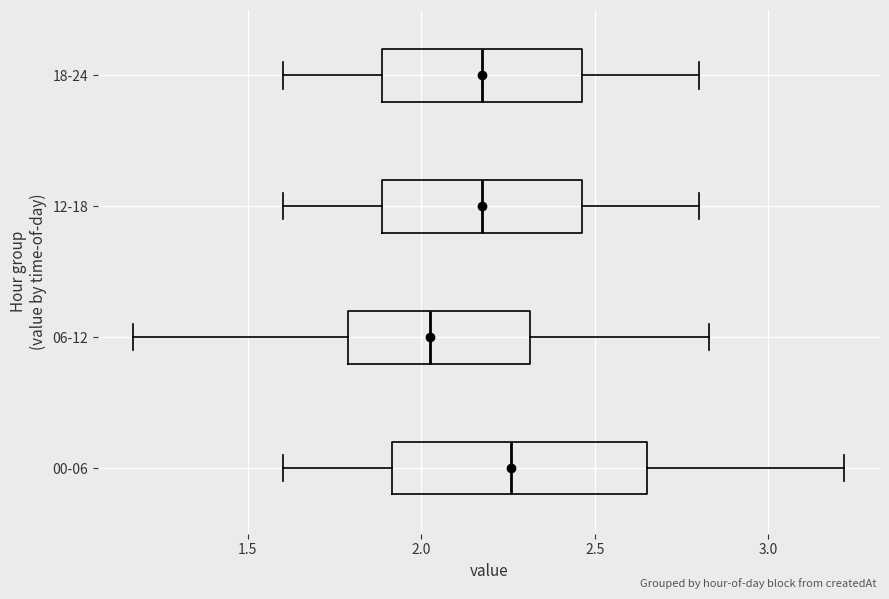

Which box has the furthest to the left median line?

06-12